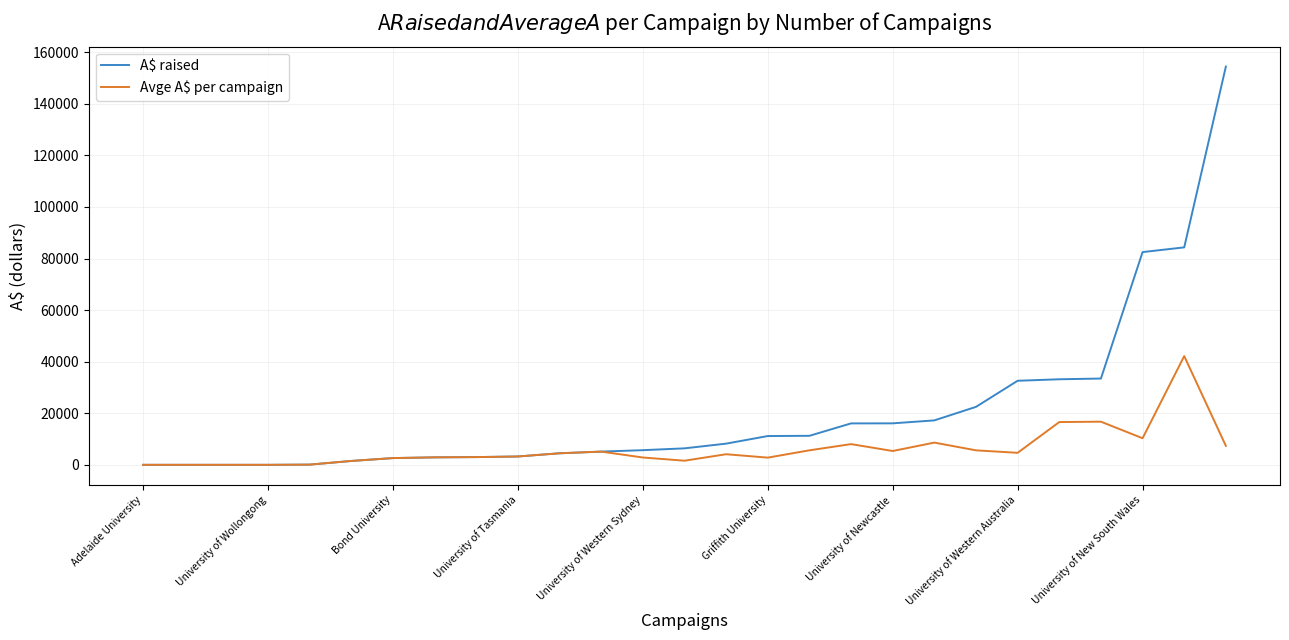

Which series has the largest total across all categories?

A$ raised